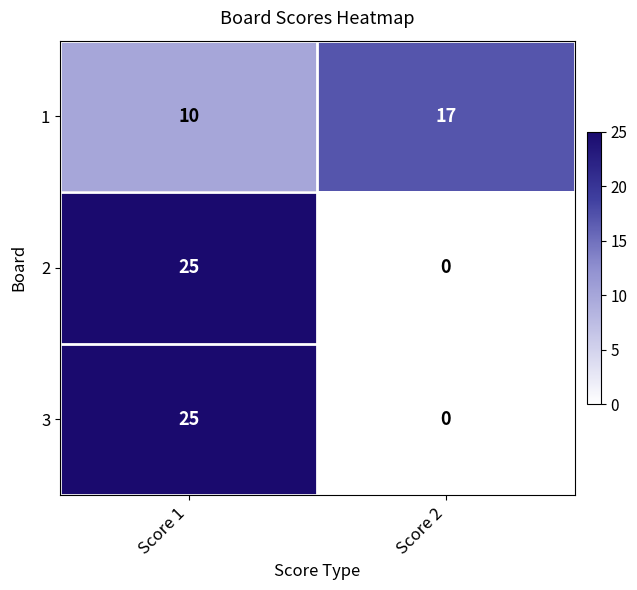

Is the value of 3 at Score 1 greater than the value of 1 at Score 2?

Yes